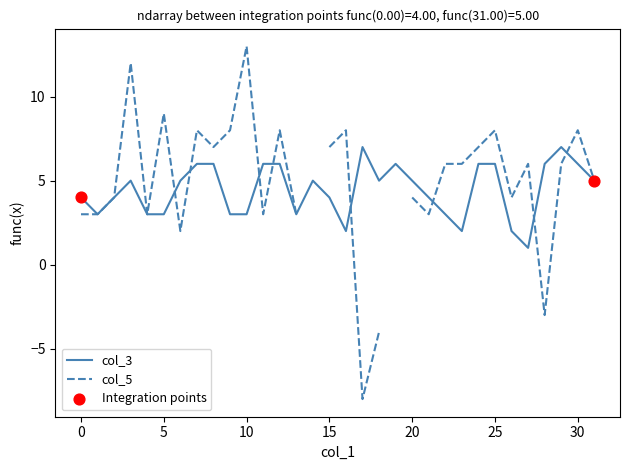

Which series has the largest Y range (max minus min)?

col_5